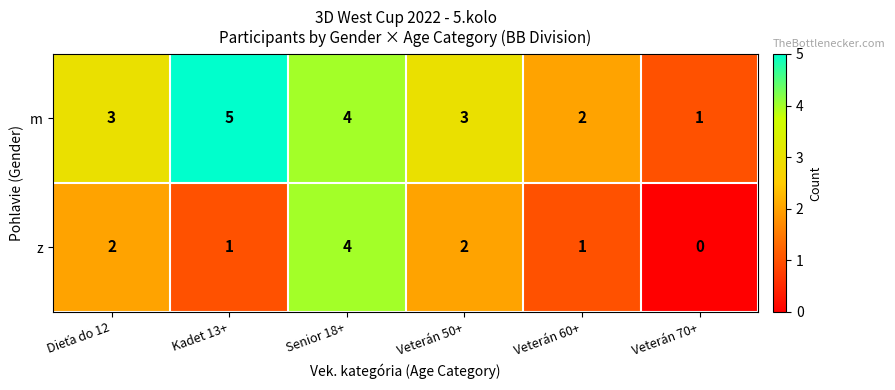

List the series in order of their peak value, highest first.

m, z